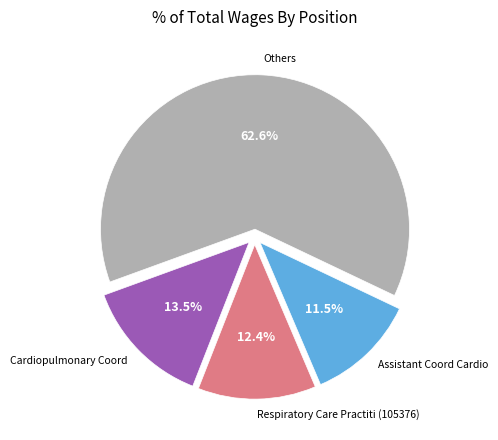

Is there a majority slice in this chart?

Yes